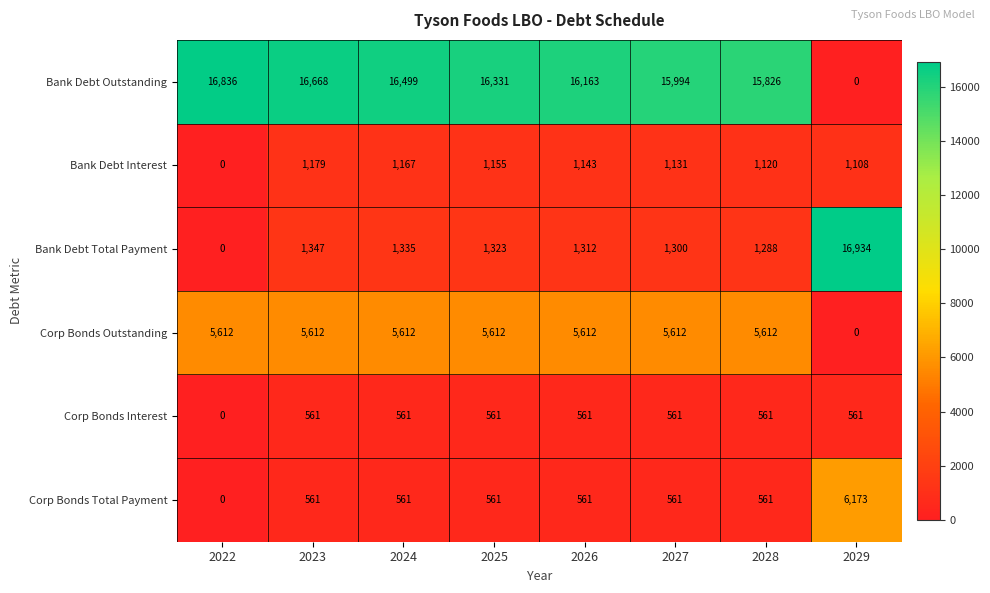

Rank the series by their maximum value, from lowest to highest.

Corp Bonds Interest, Bank Debt Interest, Corp Bonds Outstanding, Corp Bonds Total Payment, Bank Debt Outstanding, Bank Debt Total Payment